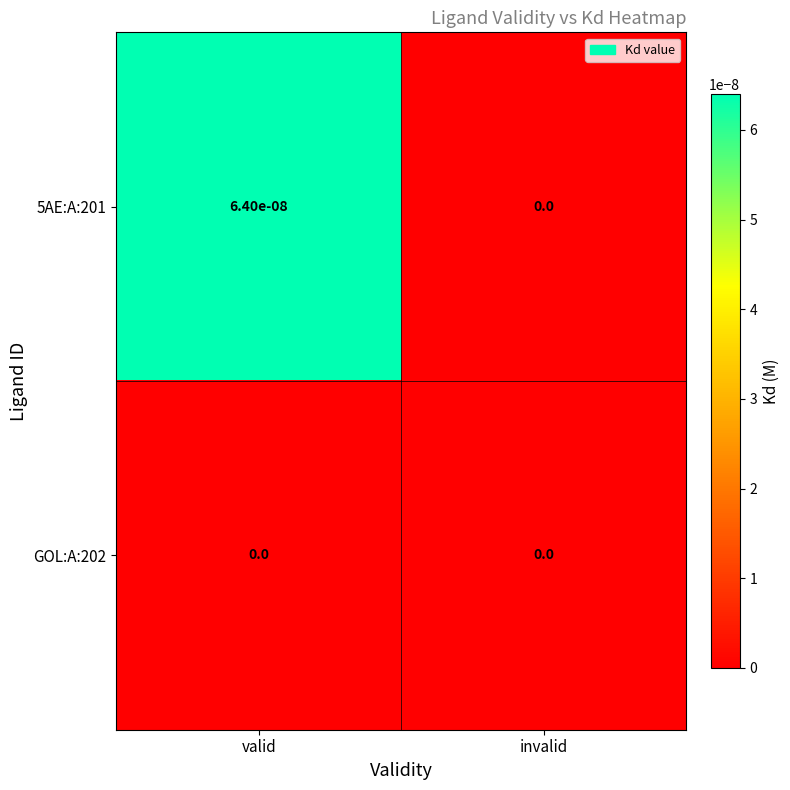

Which series has the largest total across all categories?

5AE:A:201